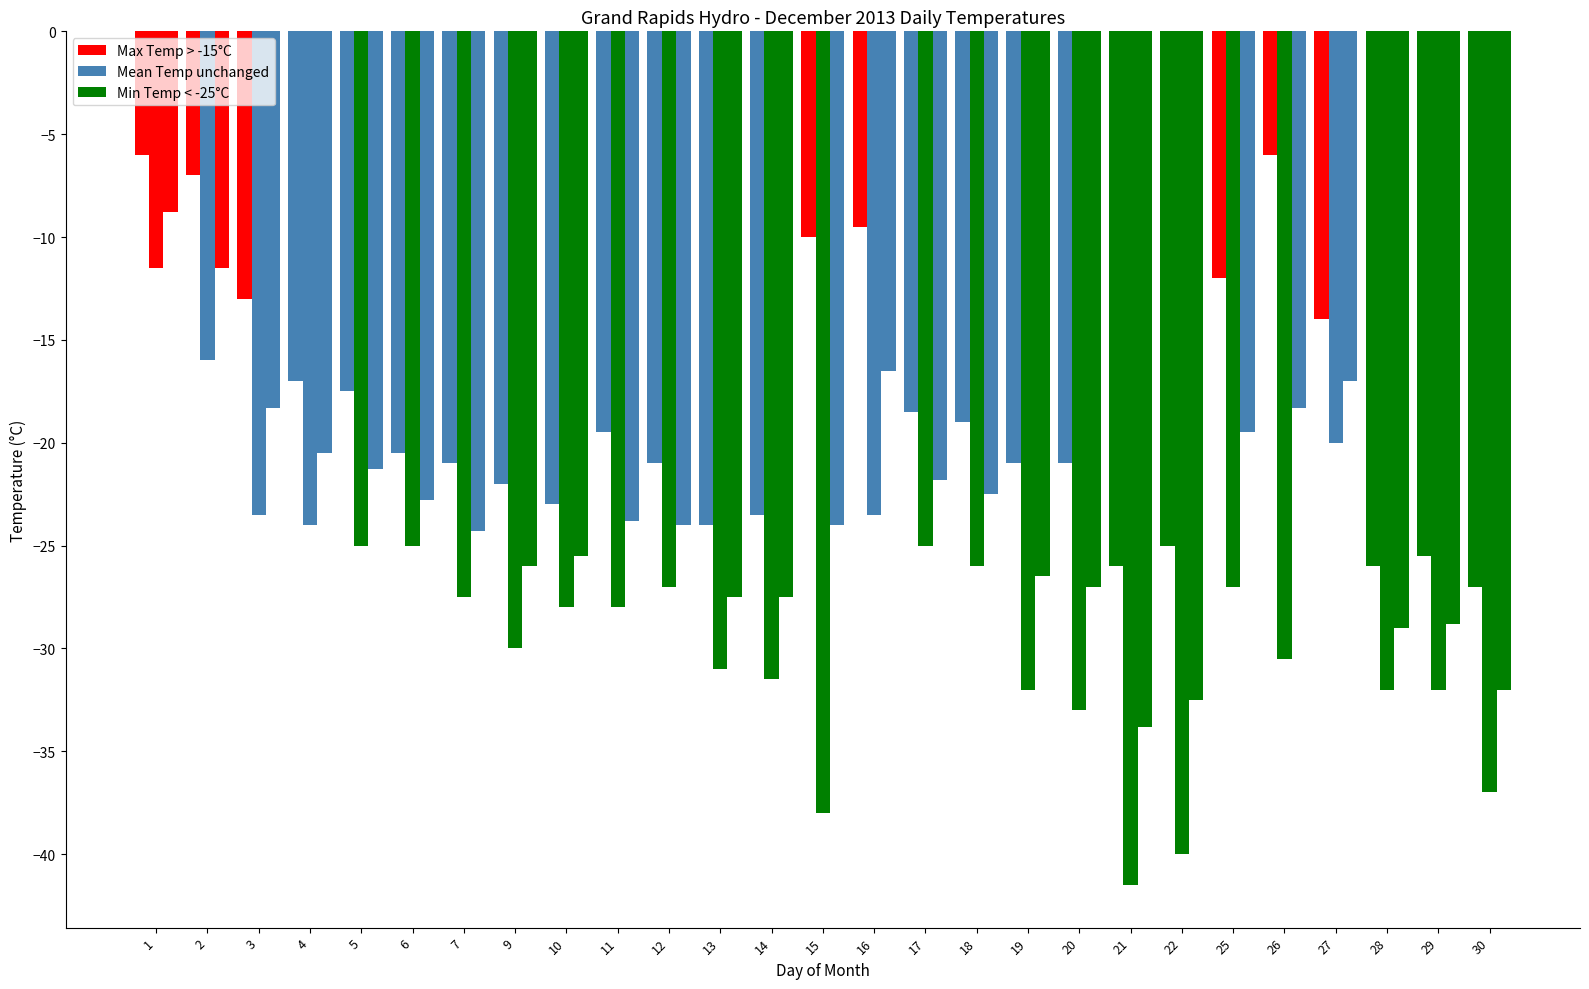

How many categories are shown in the chart?

27